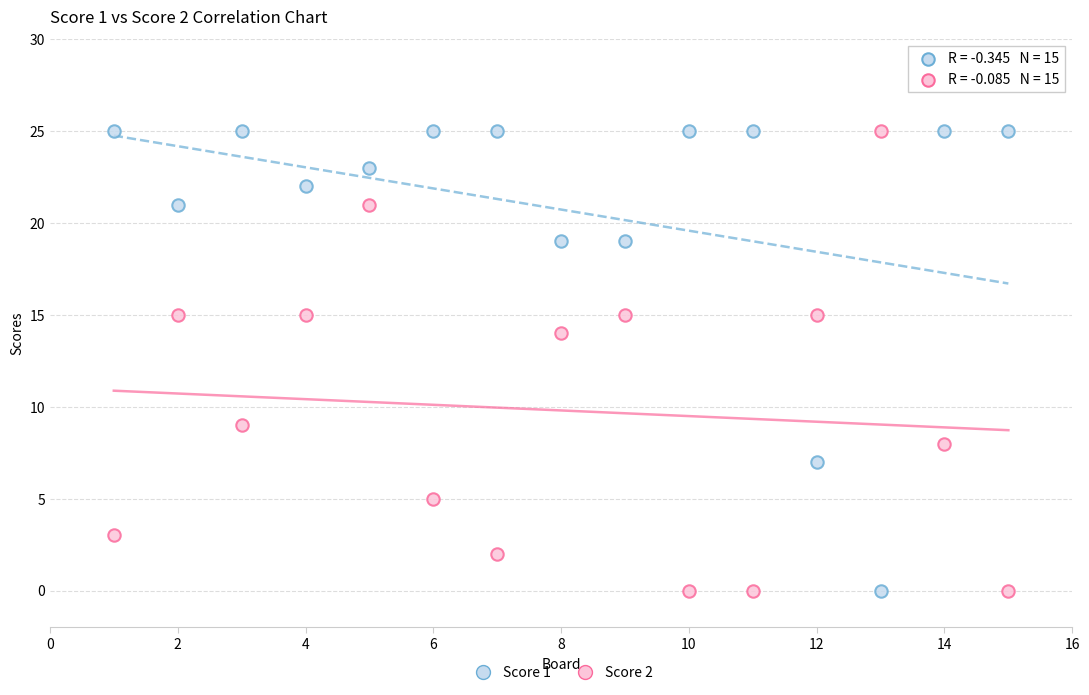

What is the X range (max minus min) for the scatter plot?

14